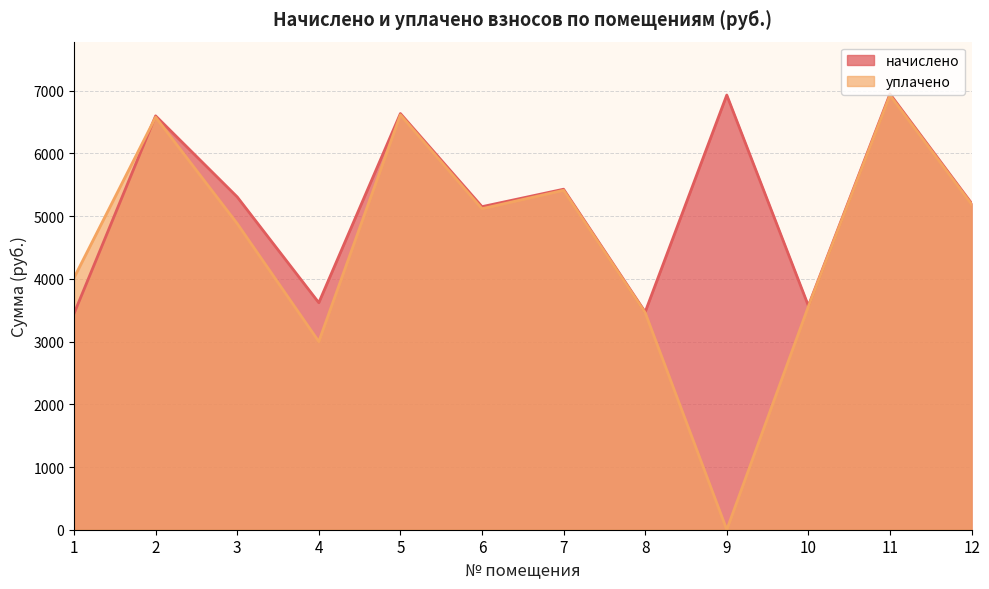

Where is начислено nearest to the value 5197?

12